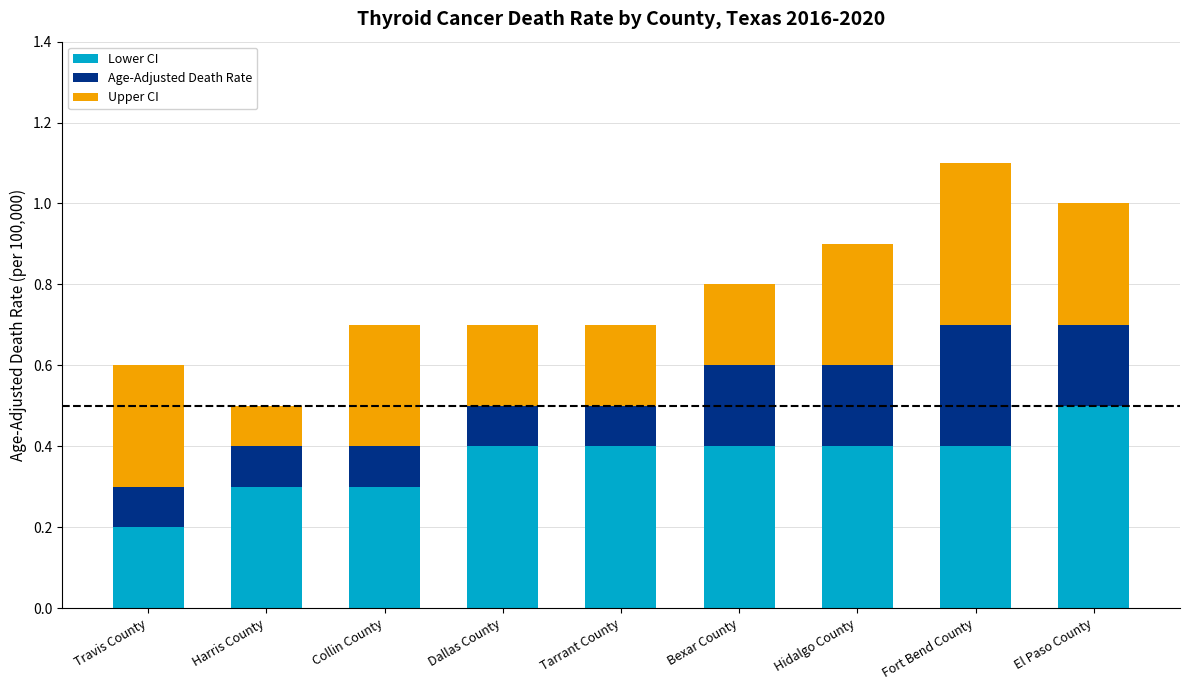

What are all the series names shown in the legend?

Lower CI, Age-Adjusted Death Rate, Upper CI